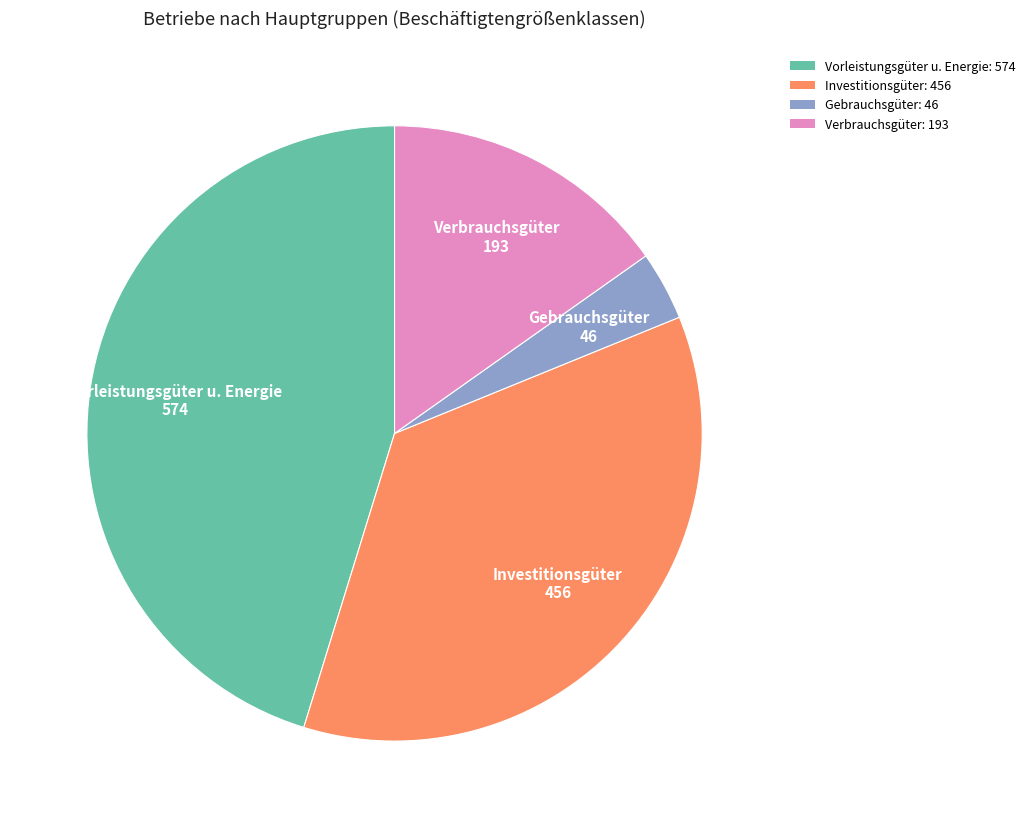

Is it true that Investitionsgüter is 36% of the pie?

True